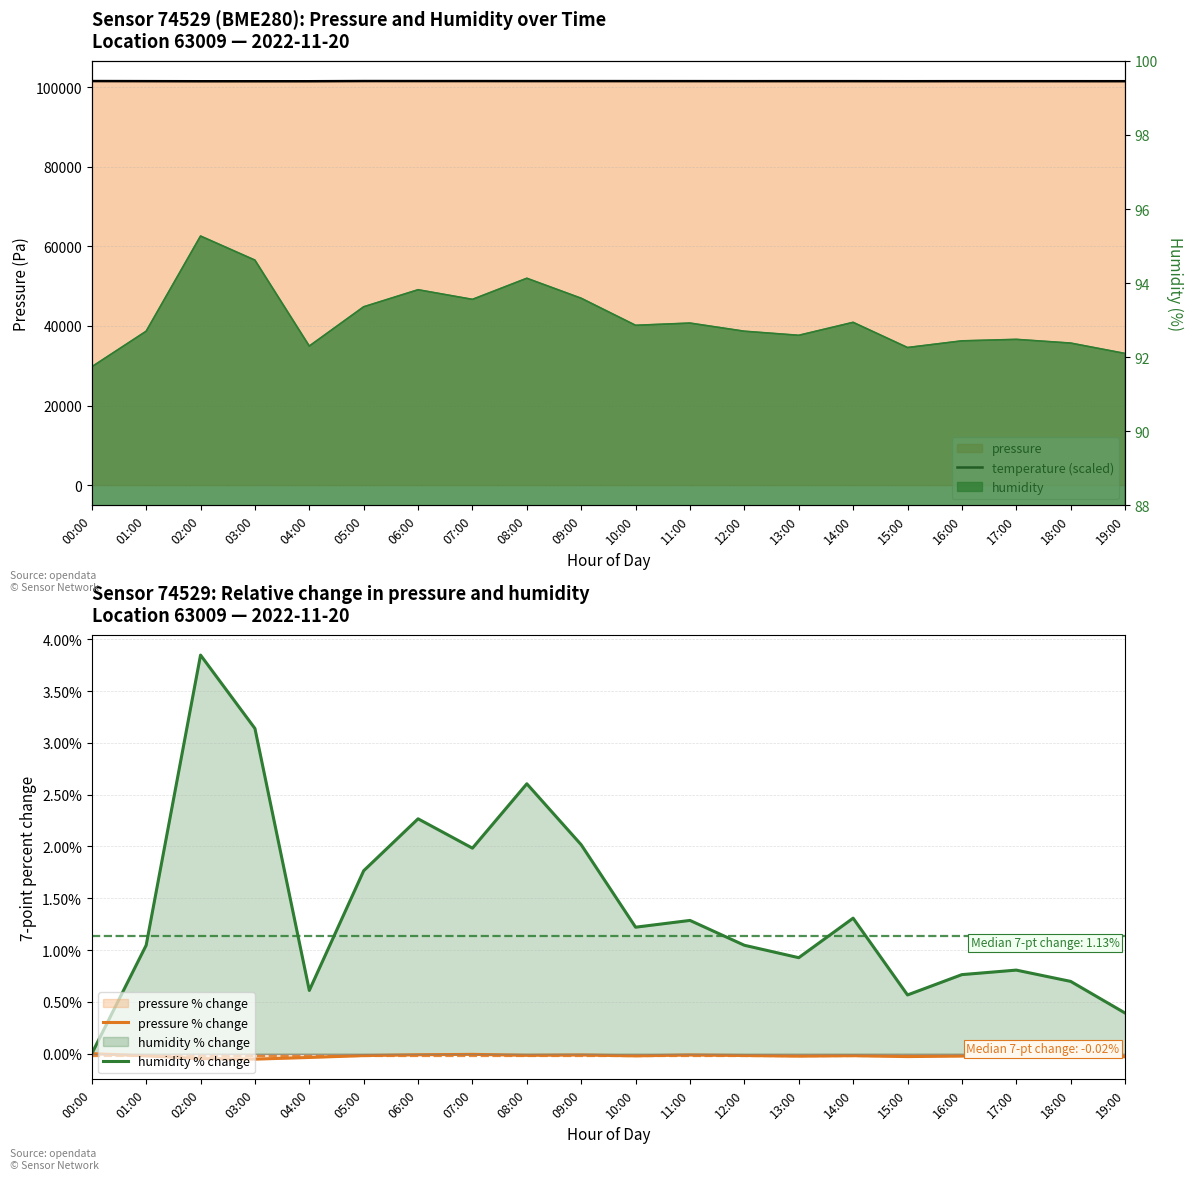

True or false: humidity % change and pressure % change intersect in this chart.

False